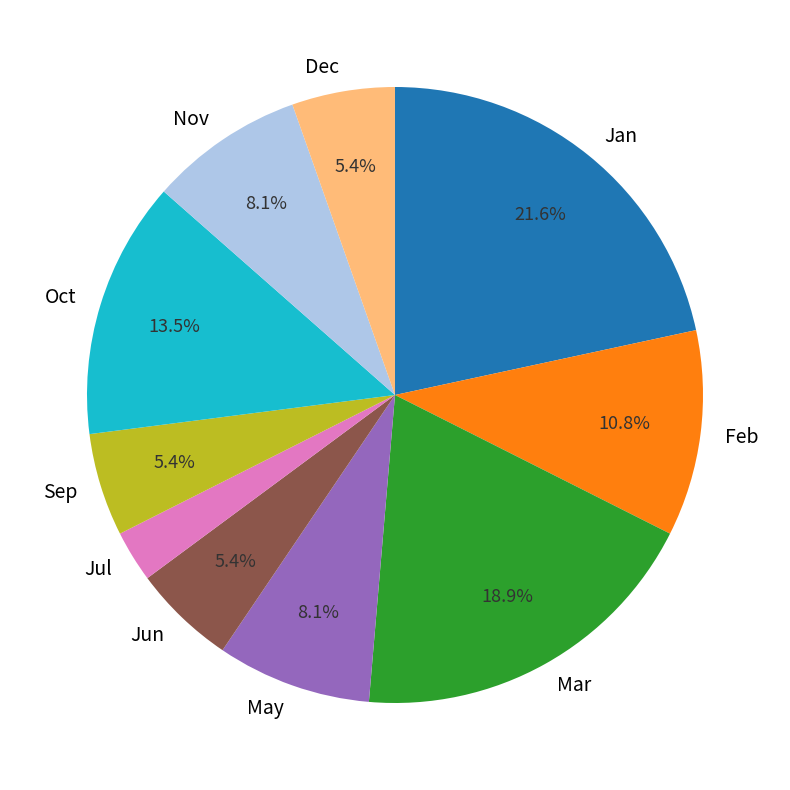

Is the sum of May and Dec greater than half?

No